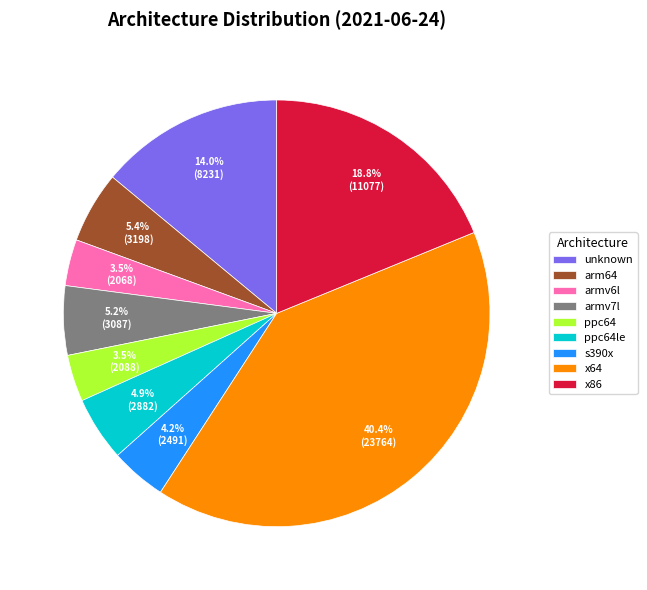

Which slice is the largest?

x64